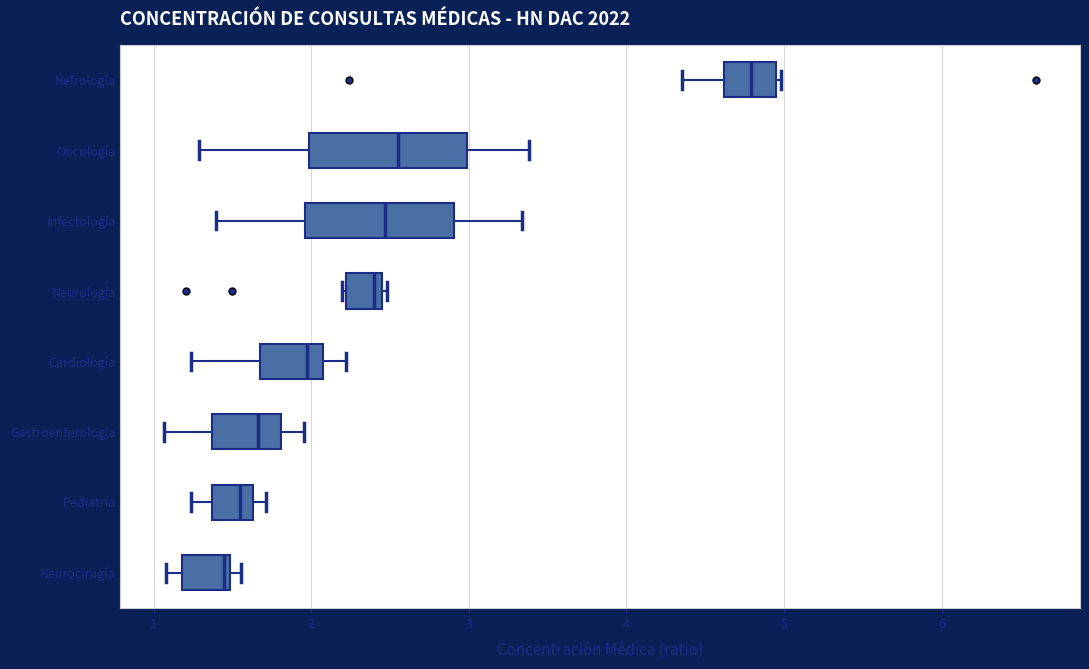

Reading bottom to top, transcribe this box plot: for each box, give where its median line is, the range the box spans, and where its two whiskers end, as read against the x-axis. The values are not printed on the chart, so give them approximately, as read against the axis.

Neurocirugía: median 1.4, box 1.2 to 1.5, whiskers 1.1 to 1.6
Pediatría: median 1.5, box 1.4 to 1.6, whiskers 1.2 to 1.7
Gastroenterología: median 1.7, box 1.4 to 1.8, whiskers 1.1 to 2.0
Cardiología: median 2.0, box 1.7 to 2.1, whiskers 1.2 to 2.2
Neurología: median 2.4, box 2.2 to 2.5, whiskers 2.2 to 2.5 (just right of the box's right edge)
Infectología: median 2.5, box 2.0 to 2.9, whiskers 1.4 to 3.3
Oncología: median 2.6, box 2.0 to 3.0, whiskers 1.3 to 3.4
Nefrología: median 4.8, box 4.6 to 4.9, whiskers 4.4 to 5.0